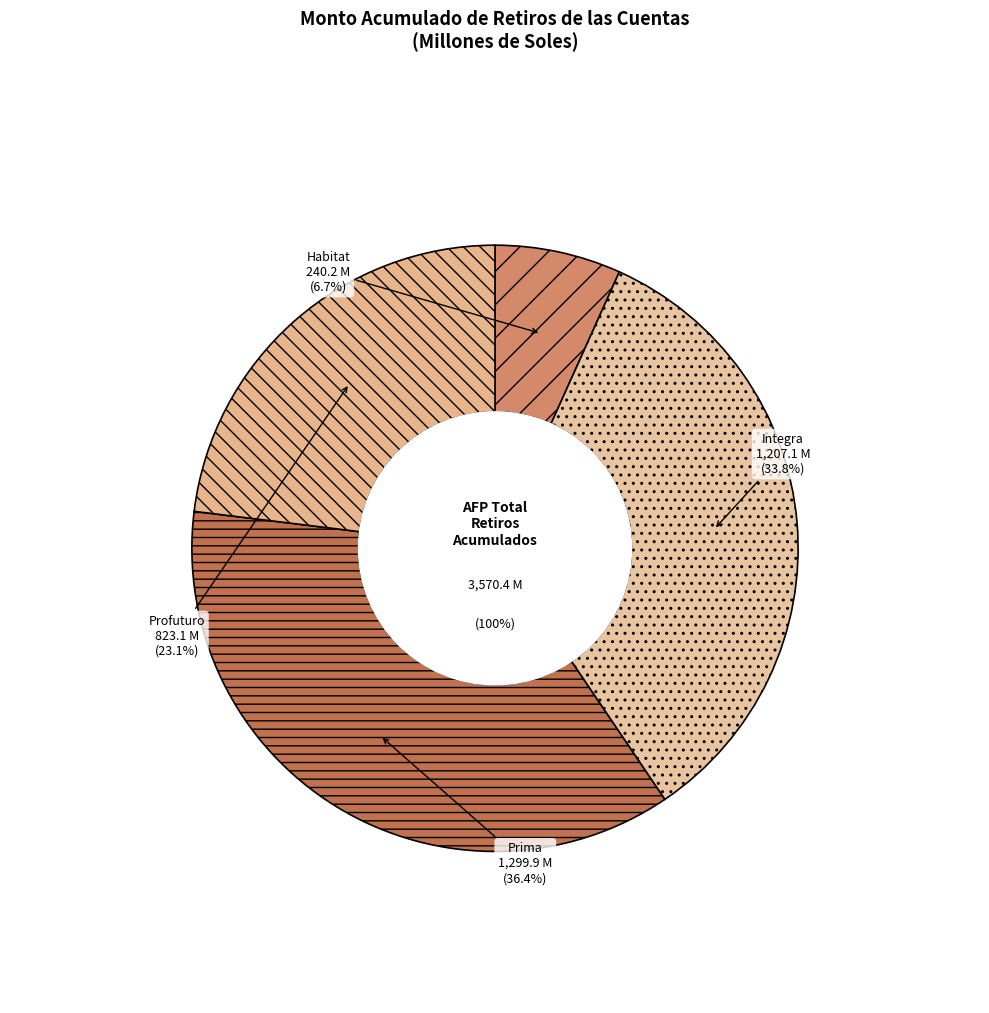

What percentage is the Habitat slice, to the nearest percent?

7%